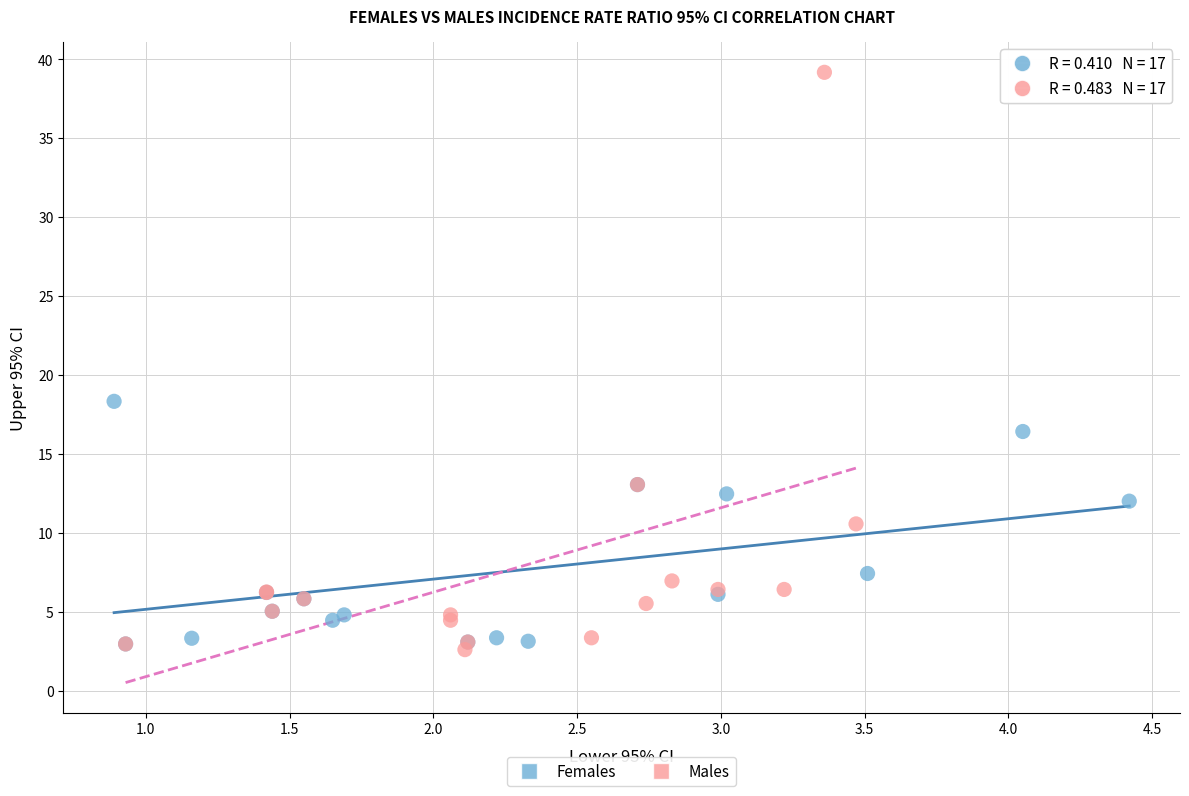

Which series contains the highest Y value?

Males